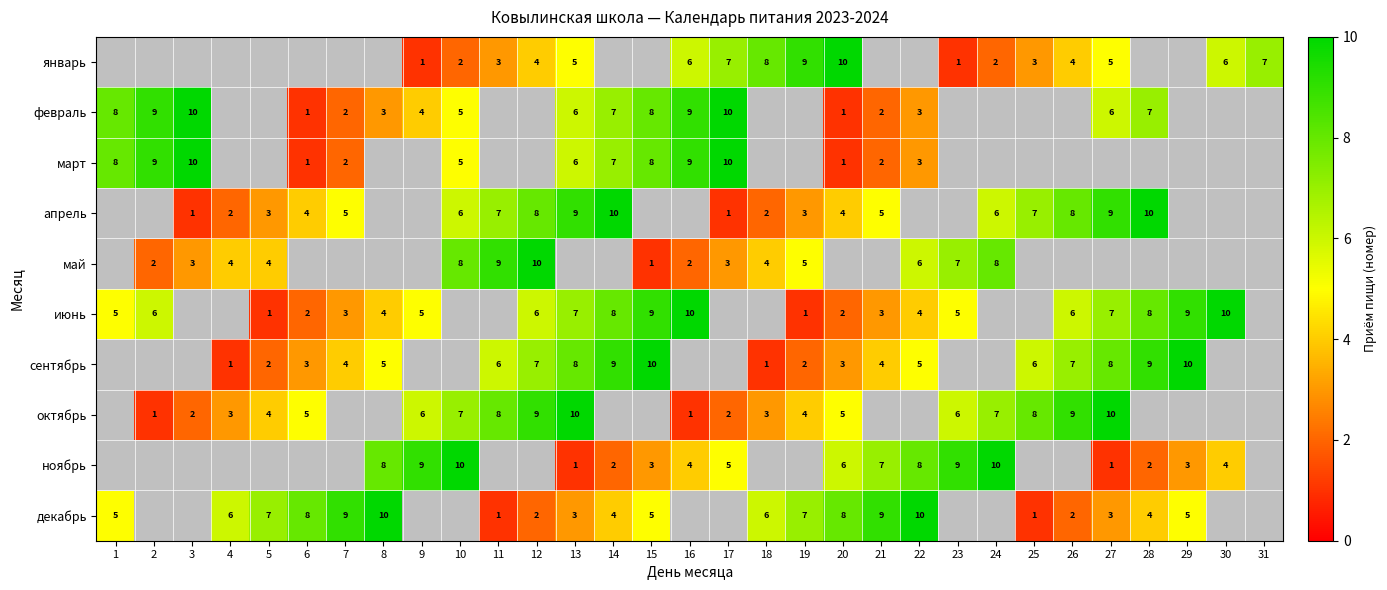

The value of май at 11 is 2. True or false?

False